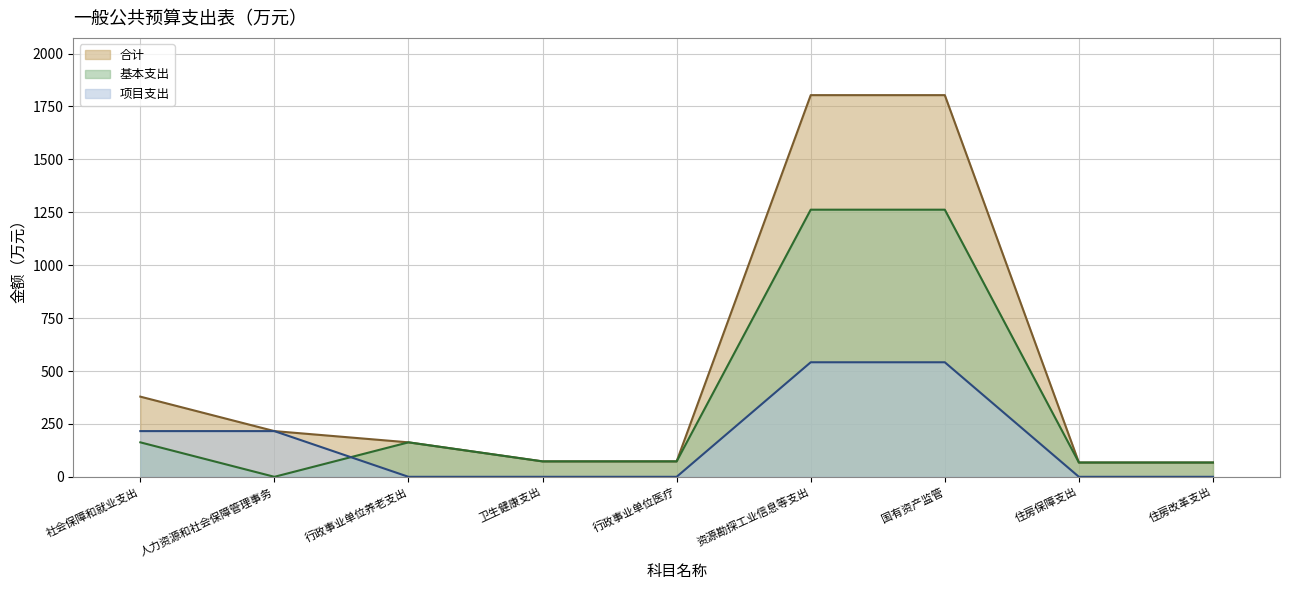

True or false: 合计 has more than 1 interior local peaks.

False